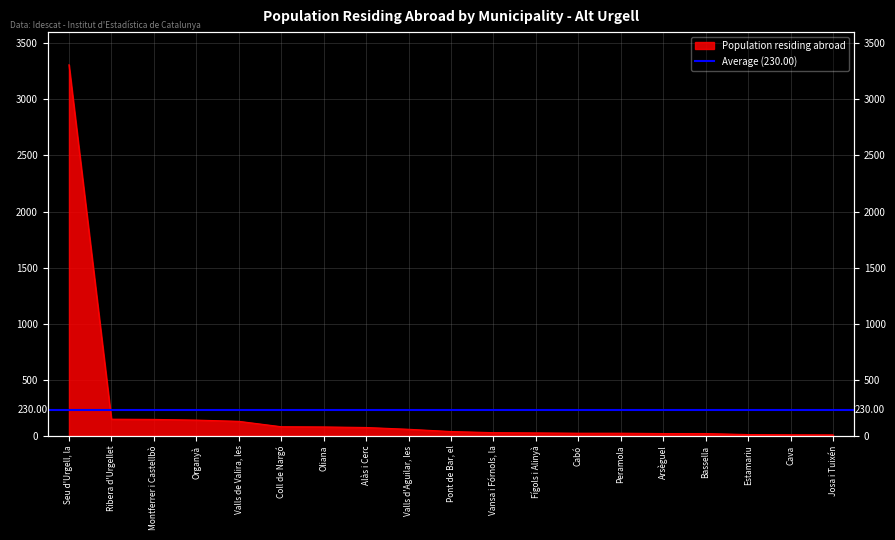

Does the chart display data point markers on the line(s)?

No